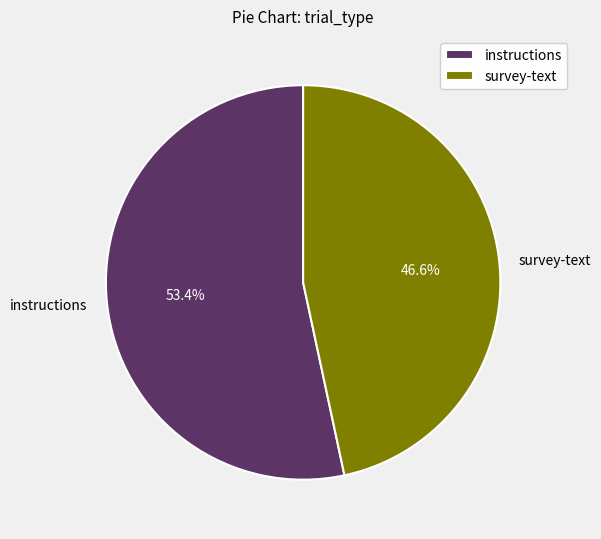

To the nearest percent, what portion does instructions represent?

53%